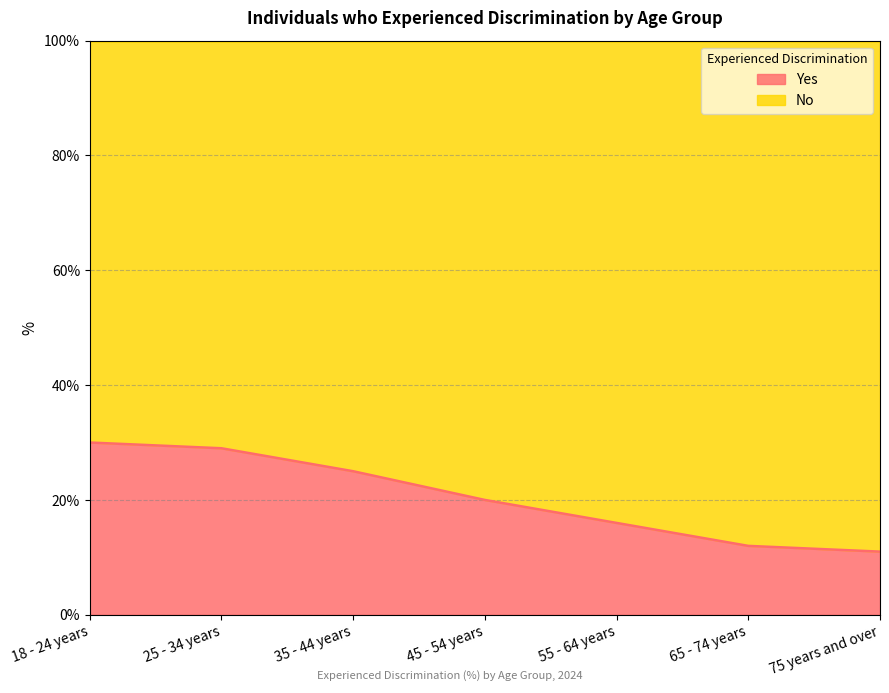

What is the change in value from 45 - 54 years to 65 - 74 years?

-8